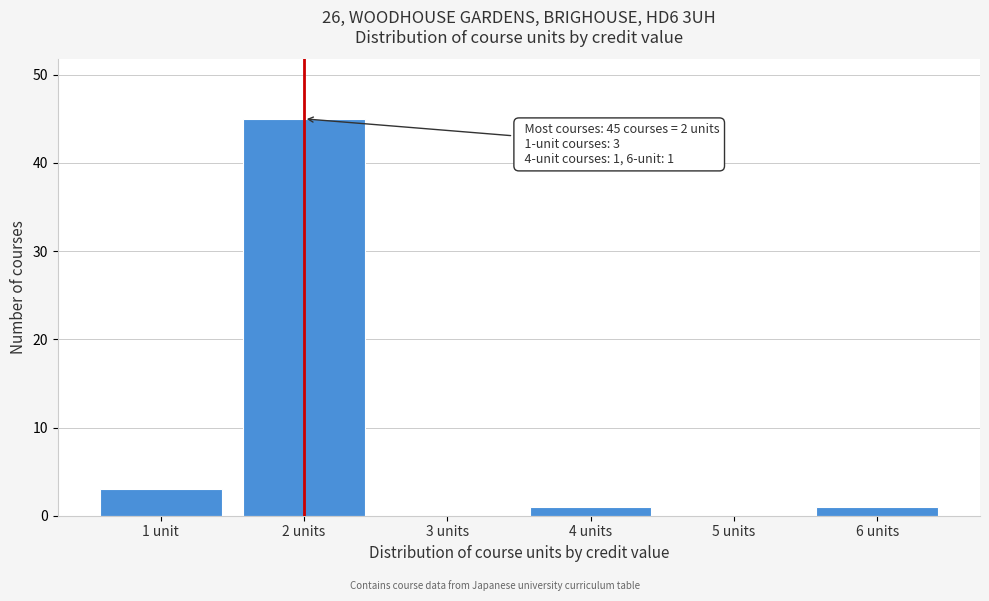

Reading left to right, list all the values displayed in this chart.

1 unit=3	2 units=45	3 units=0	4 units=1	5 units=0	6 units=1